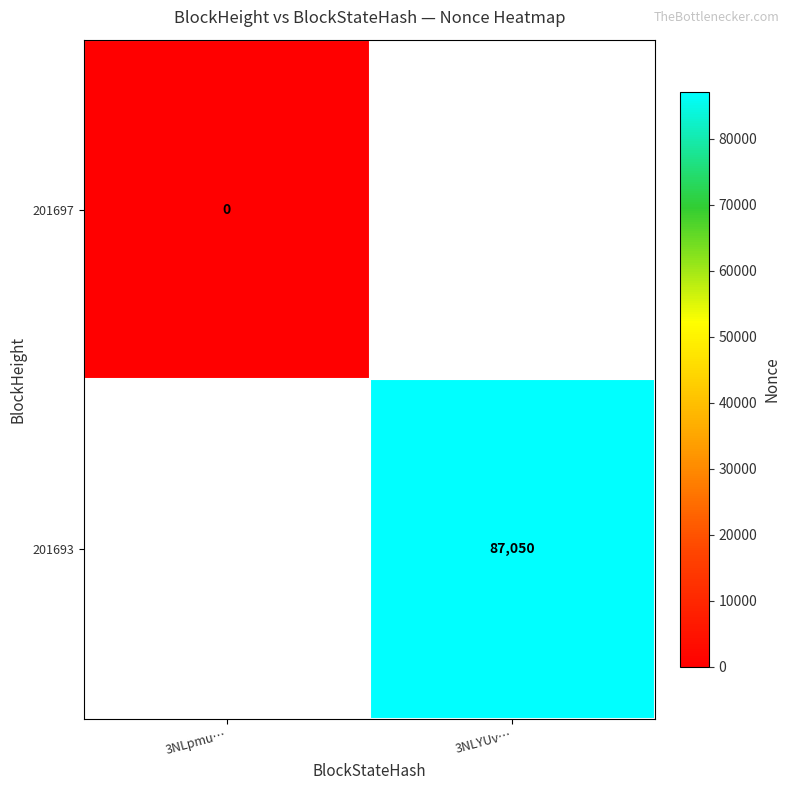

The 201693 series shows 44943 at 3NLYUv…. True or false?

False